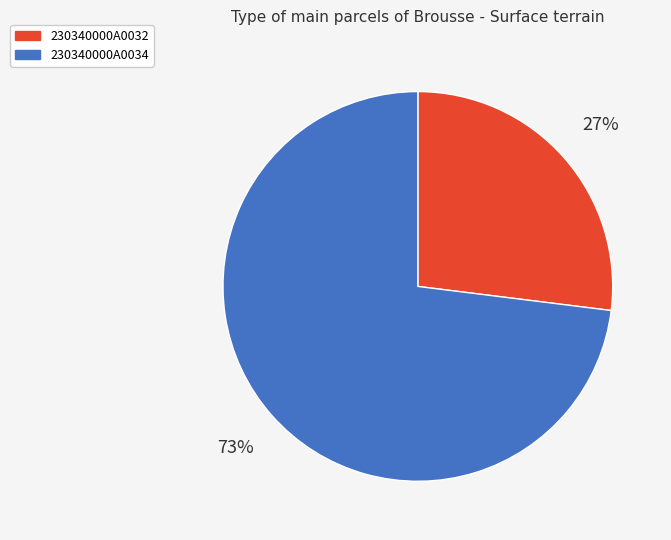

Which category accounts for the majority?

230340000A0034